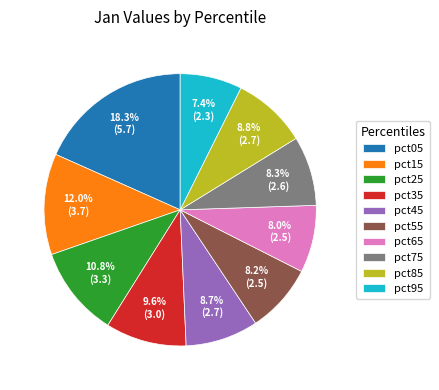

To the nearest percent, what portion does pct35 represent?

10%